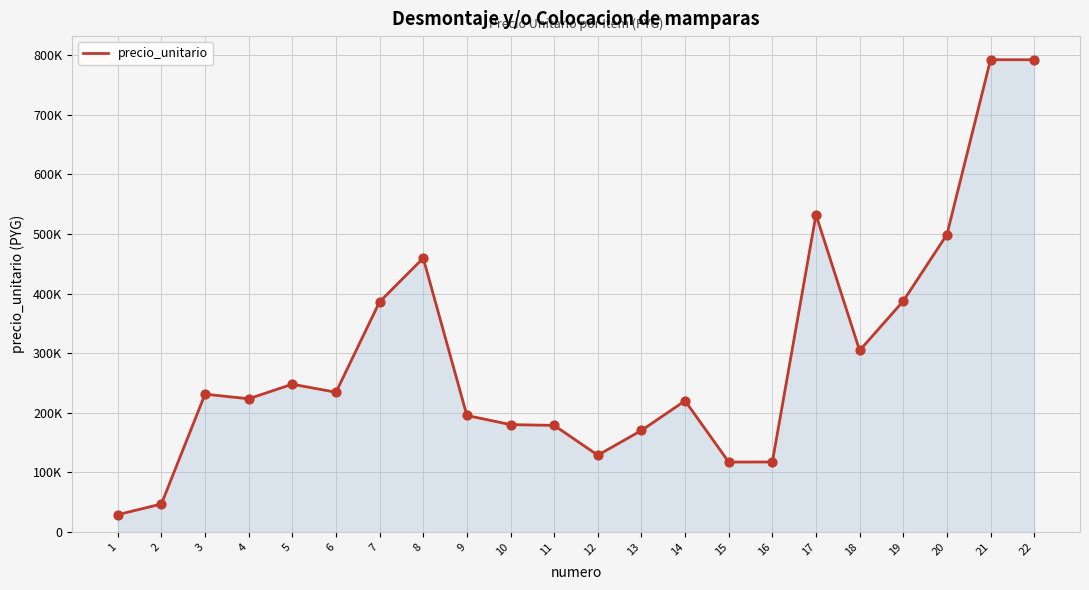

Approximately how many times larger is the value at 6 compared to 18?

0.8